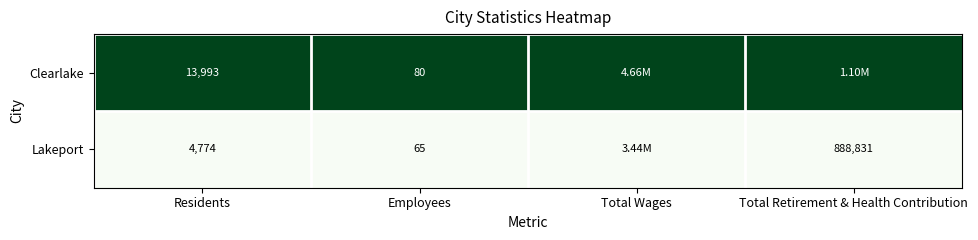

Is the value of Lakeport at Total Retirement & Health Contribution greater than the value of Clearlake at Employees?

Yes